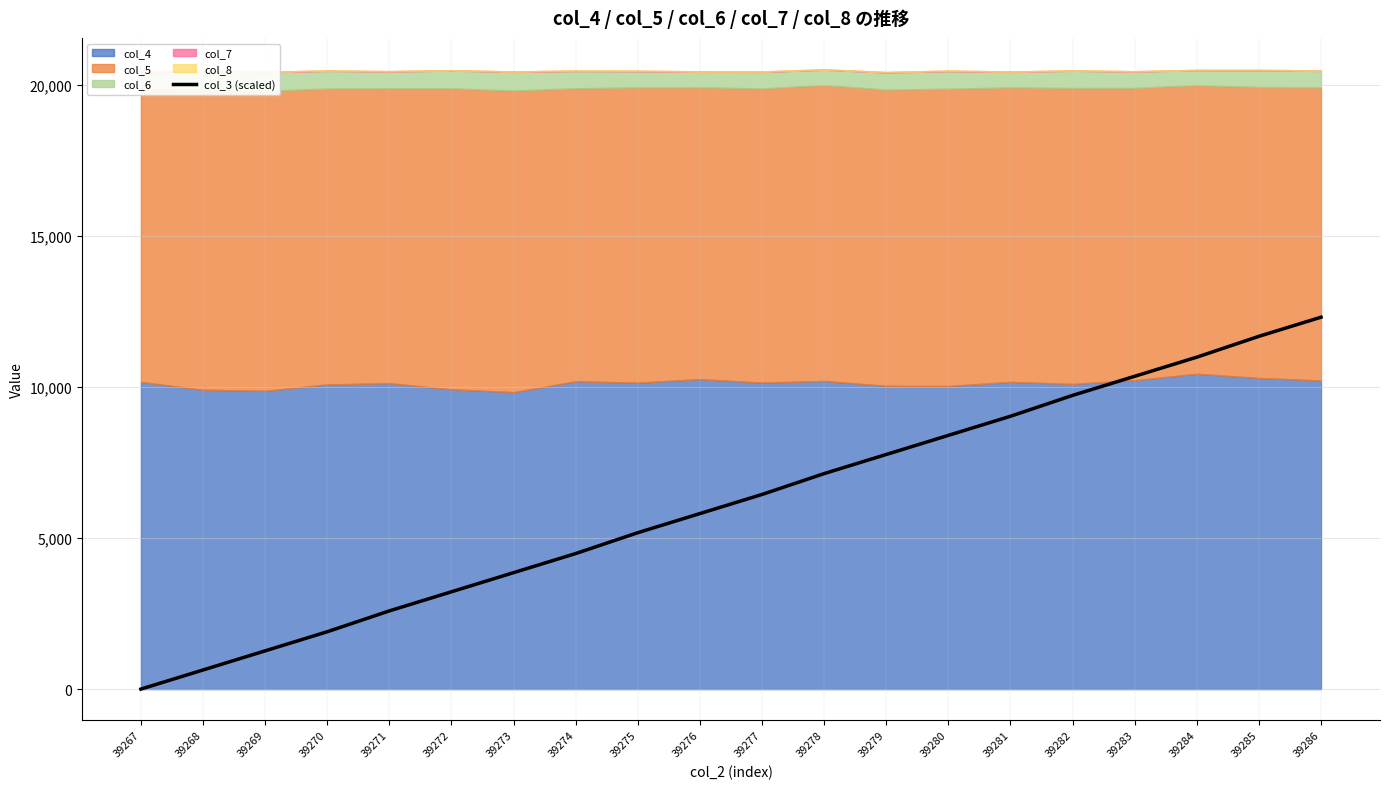

True or false: the data shows 3554.7 at 39283.

False